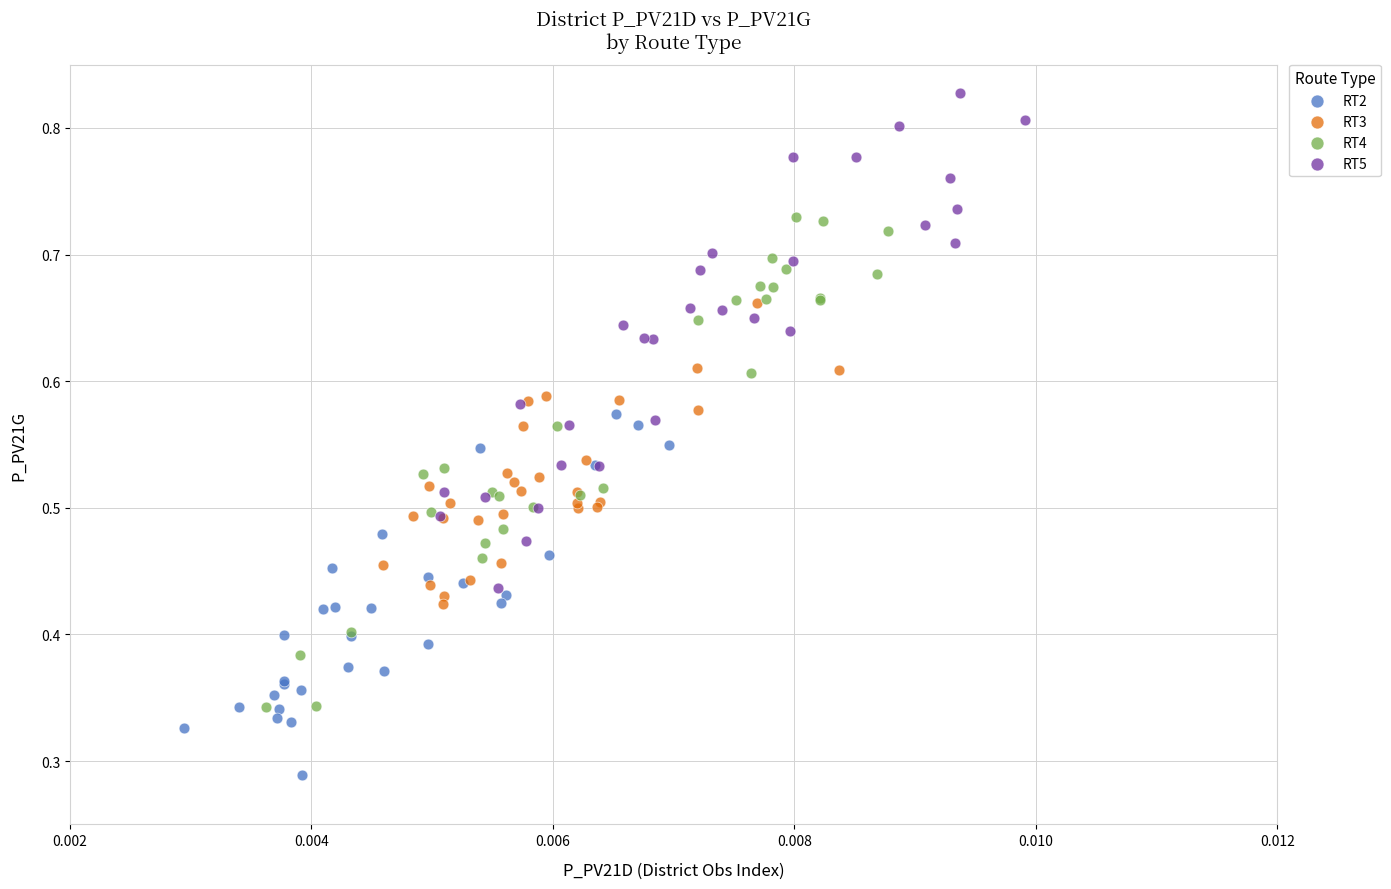

Which series contains the lowest Y value?

RT2